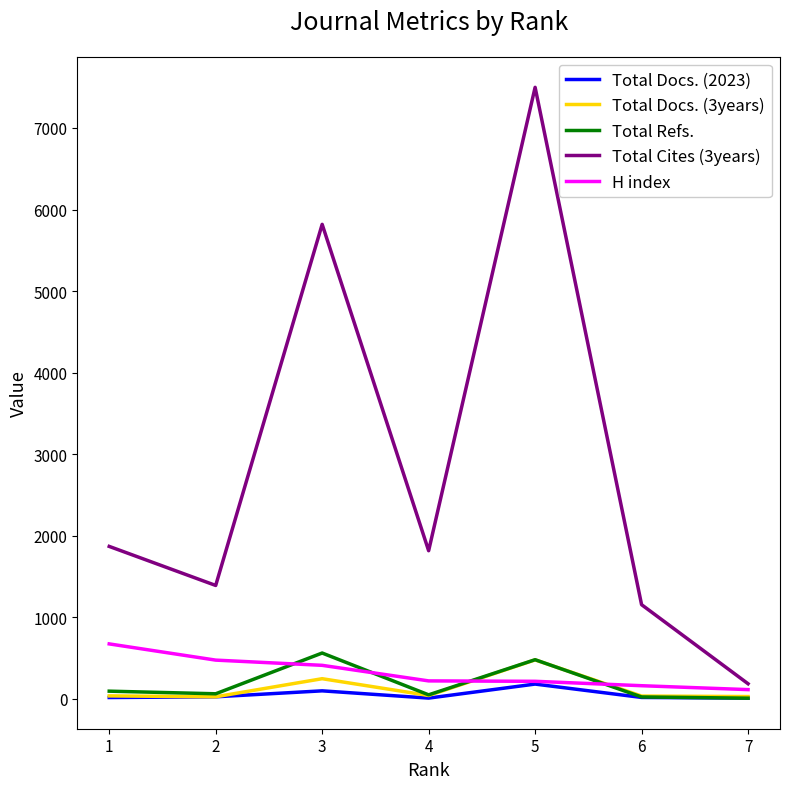

True or false: Total Docs. (3years) and H index cross at least once.

True